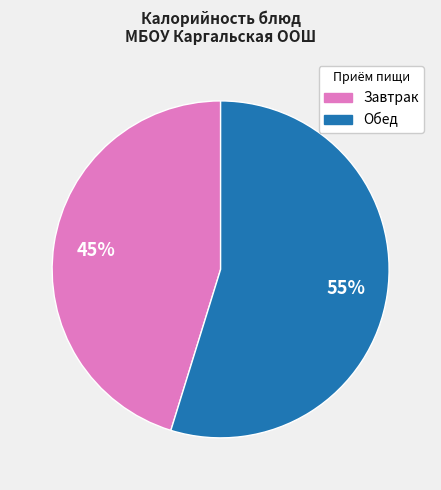

Does any single category account for the majority?

Yes